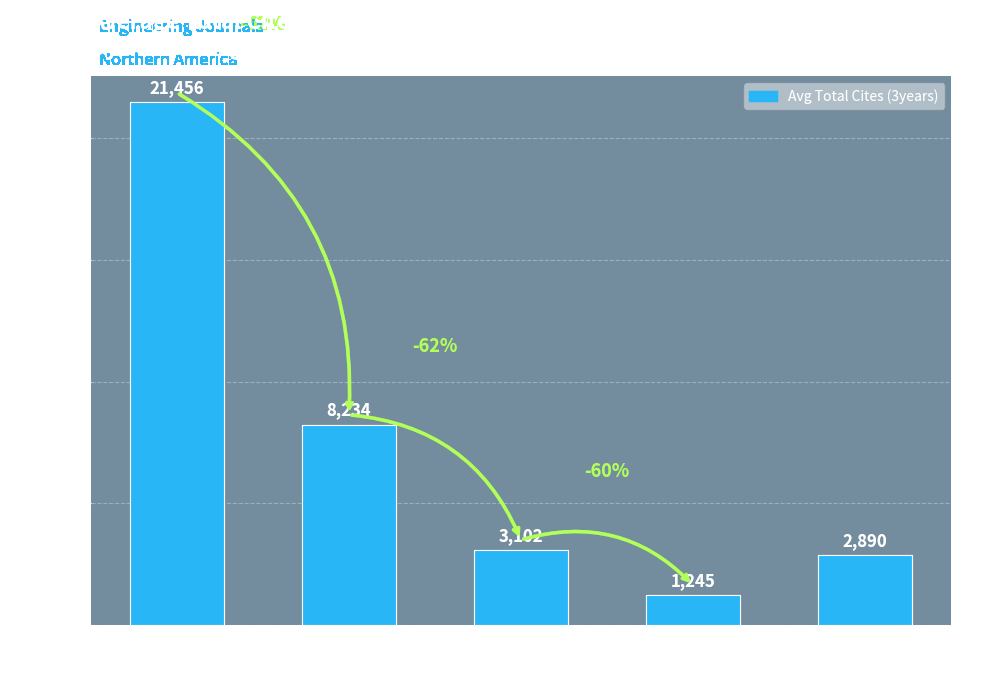

What is the label of the 4th bar from the right?

Q2